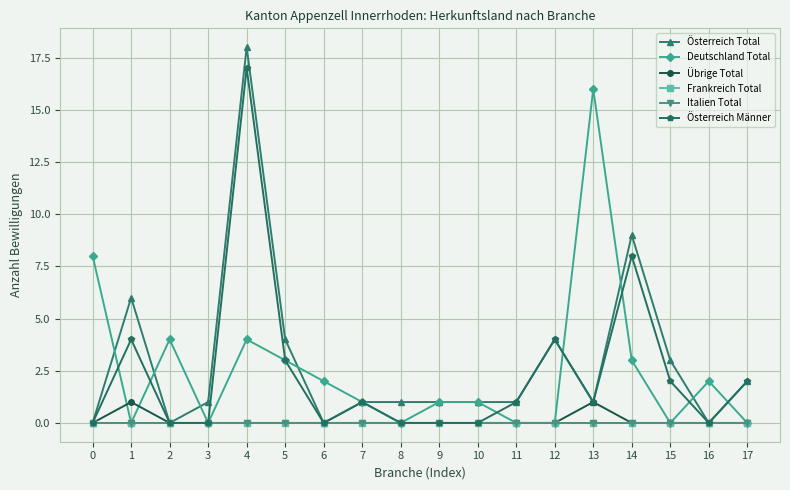

At how many categories does at least one series exceed 14?

2